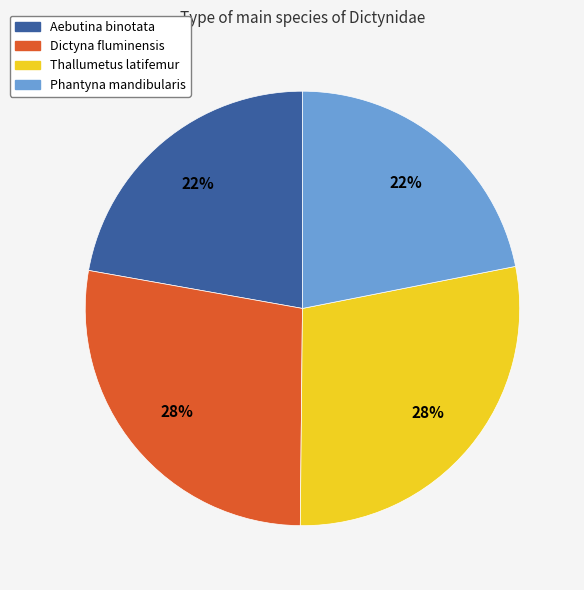

Which has a higher value, Phantyna mandibularis or Thallumetus latifemur?

Thallumetus latifemur